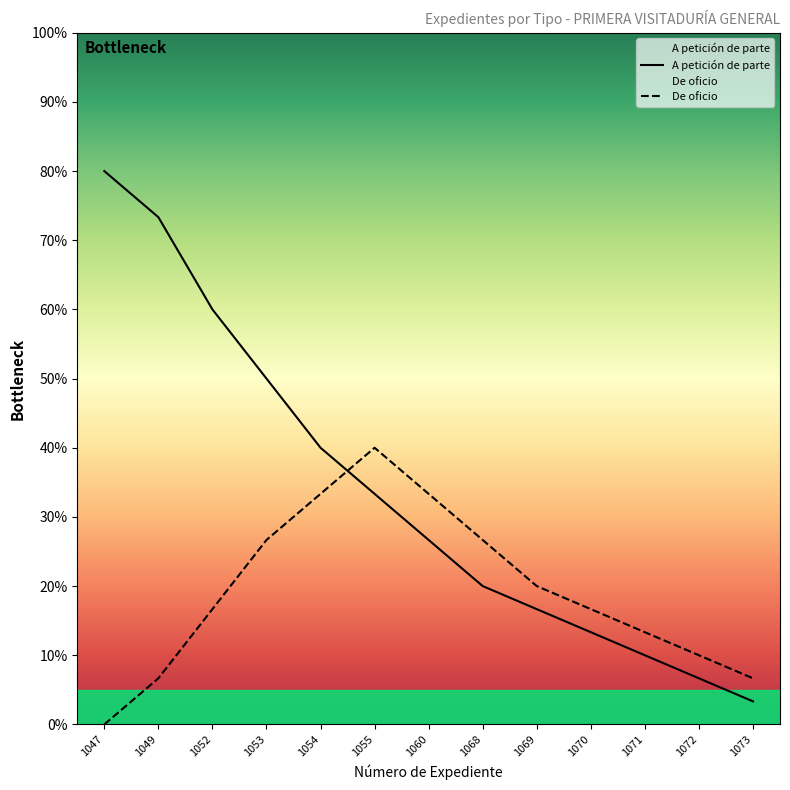

Does the chart display data point markers on the line(s)?

No